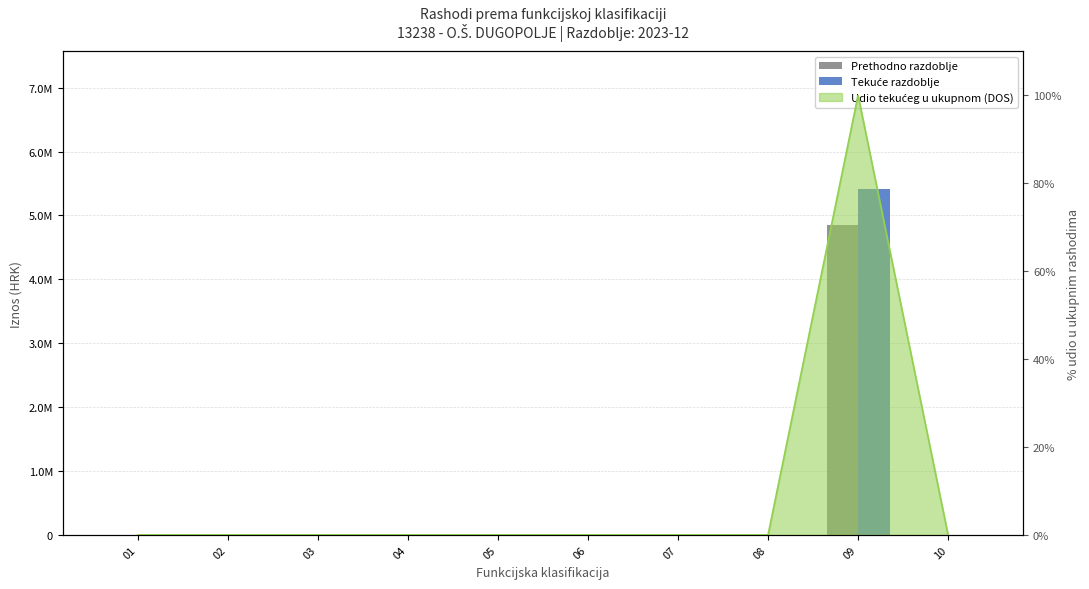

Where is Prethodno razdoblje nearest to the value 2425000?

01